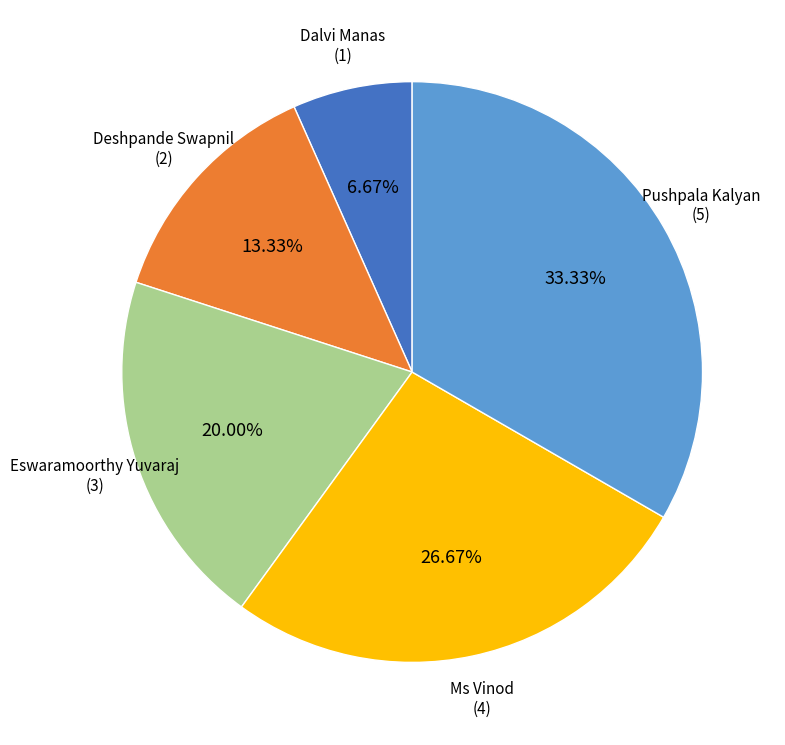

How many segments does this pie chart have?

5